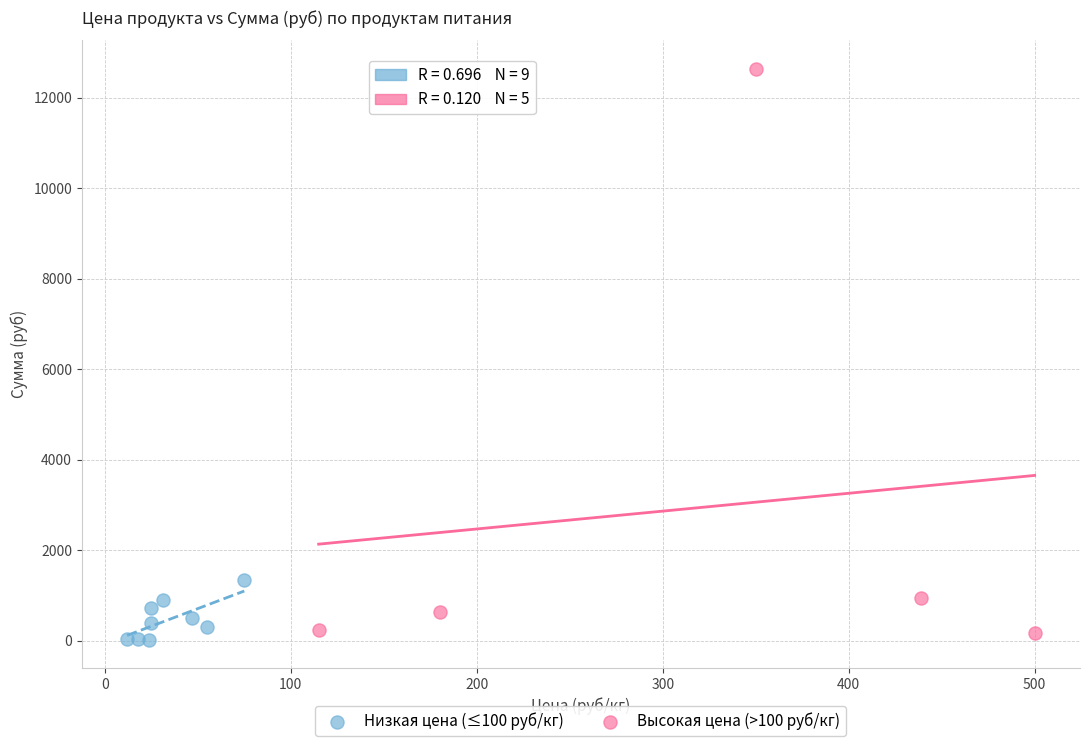

What are all the series names shown in the legend?

Низкая цена (≤100 руб/кг), Высокая цена (>100 руб/кг)